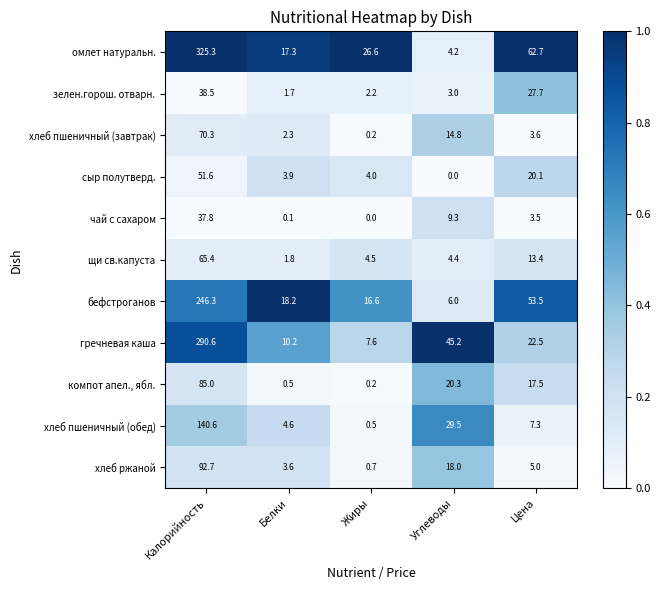

Is the value of хлеб ржаной at Углеводы greater than the value of чай с сахаром at Белки?

Yes